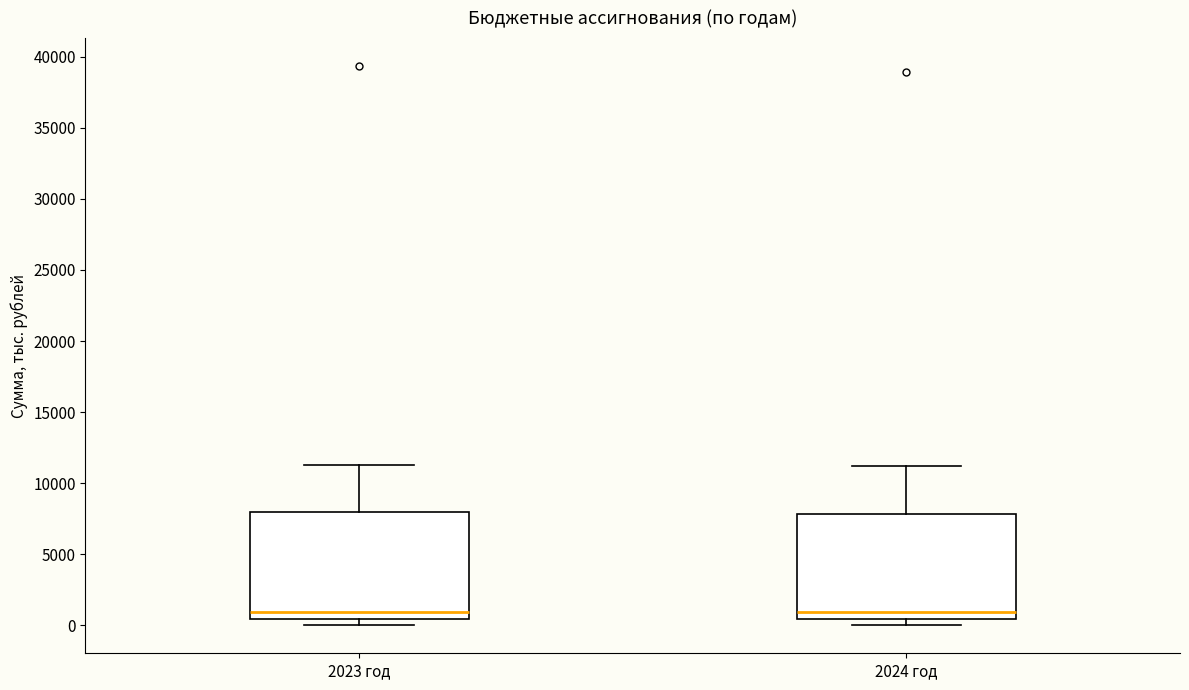

Reading left to right, transcribe this box plot: for each box, give where its median line is, the range the box spans, and where its two whiskers end, as read against the y-axis. The values are not printed on the chart, so give them approximately, as read against the axis.

2023 год: median 1000, box 500 to 8000, whiskers 0 to 11500
2024 год: median 1000, box 500 to 8000, whiskers 0 to 11000